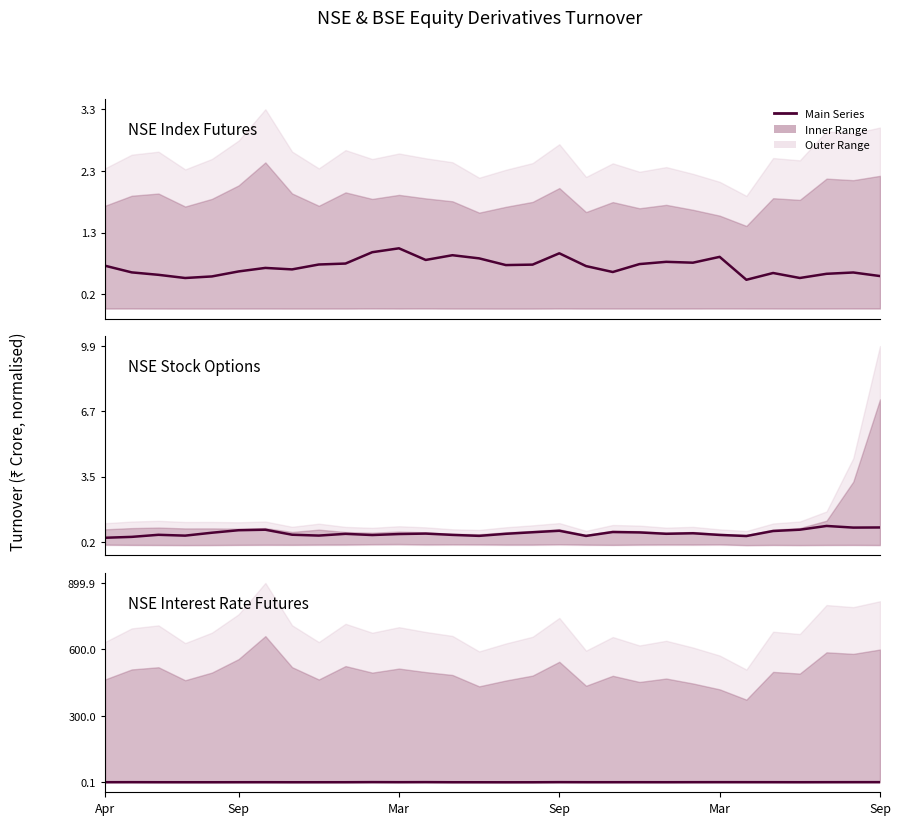

Which has a higher value, Mar or 7?

7